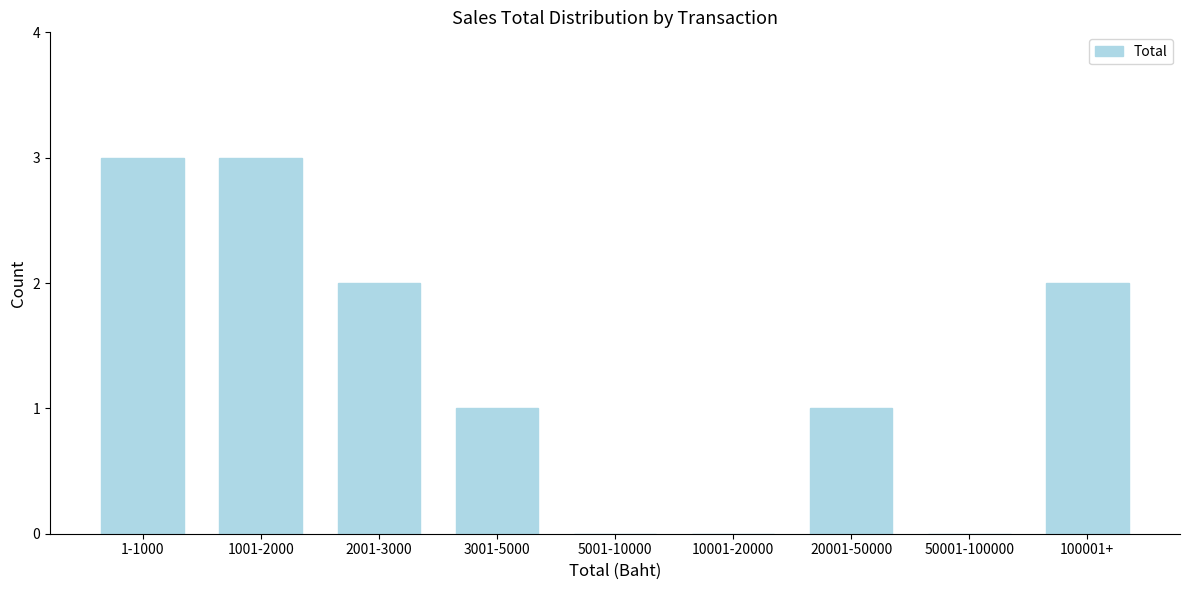

Reading left to right, list all the values displayed in this chart.

1-1000=3	1001-2000=3	2001-3000=2	3001-5000=1	5001-10000=0	10001-20000=0	20001-50000=1	50001-100000=0	100001+=2